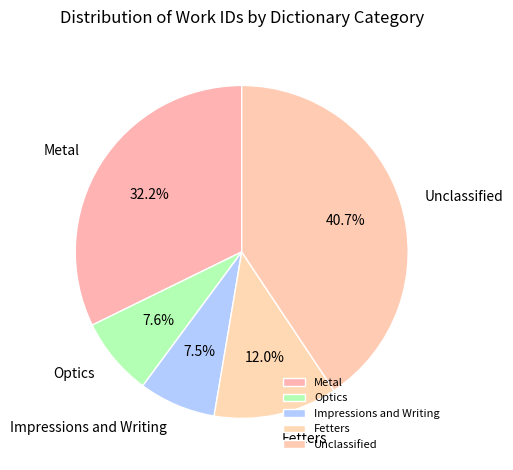

What percentage do Fetters and Optics together represent?

19.6%